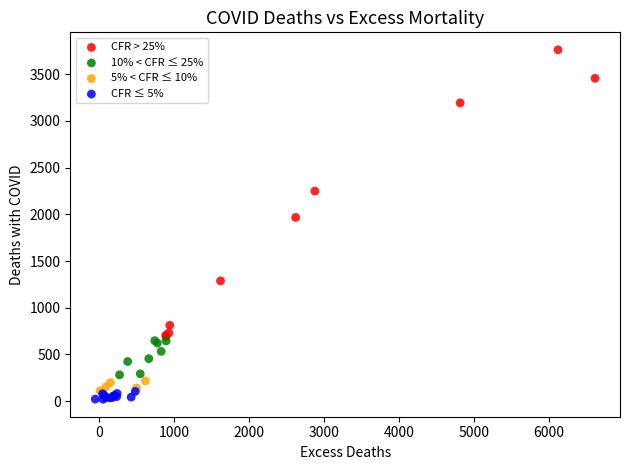

Which series reaches the maximum Y coordinate?

CFR > 25%